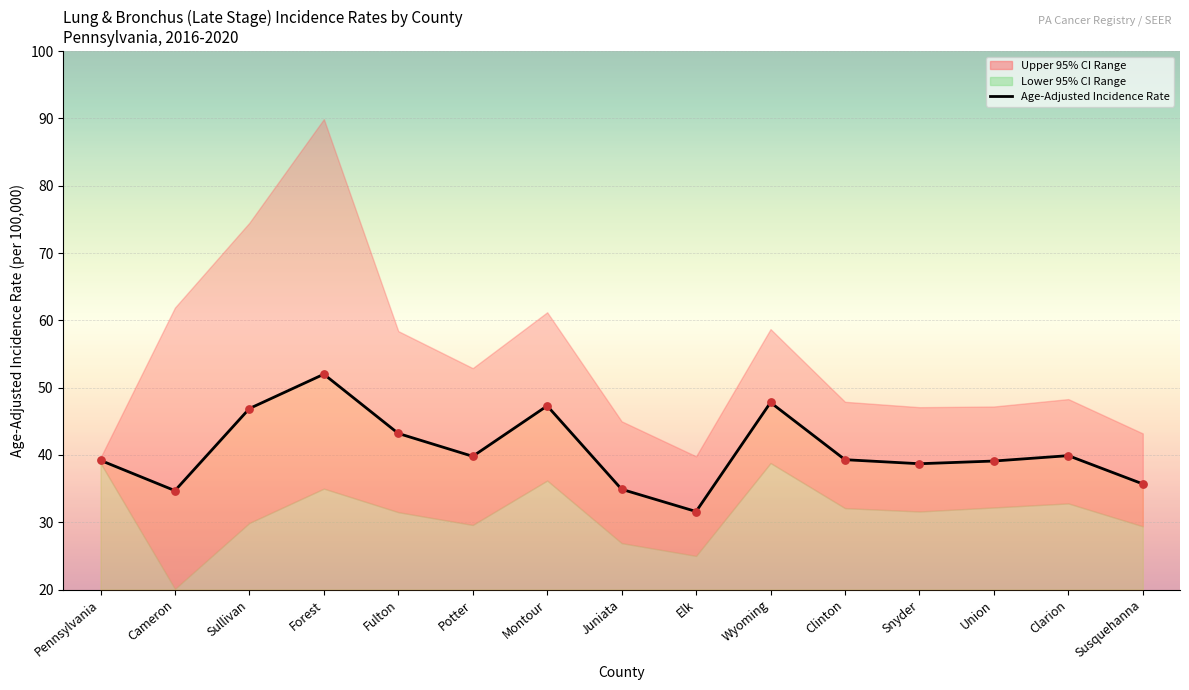

Approximately how many times larger is the value at Fulton compared to Juniata?

1.2